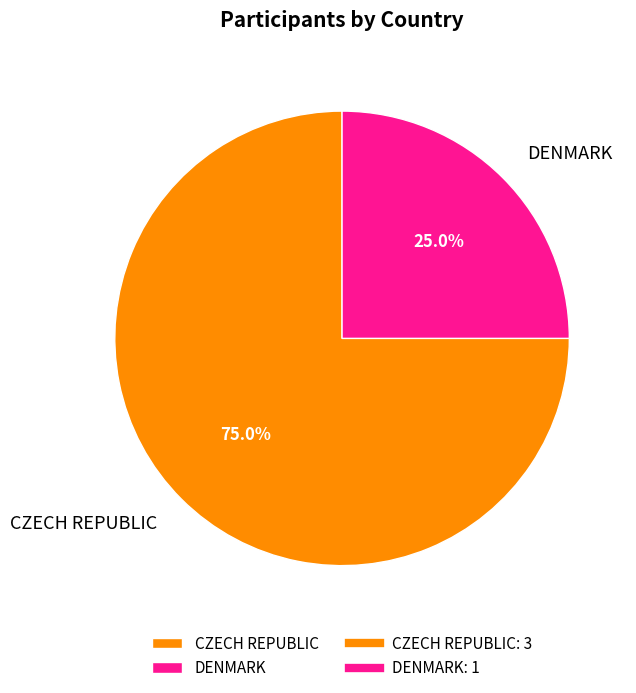

Rank the categories by value from lowest to highest.

DENMARK, CZECH REPUBLIC